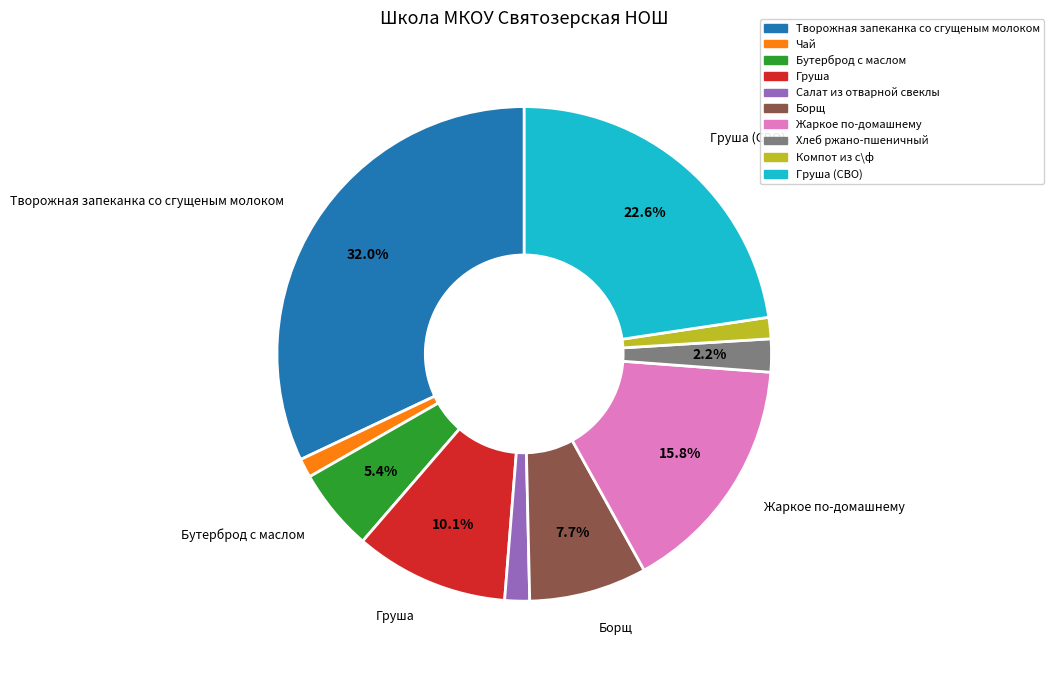

How many segments does this pie chart have?

10